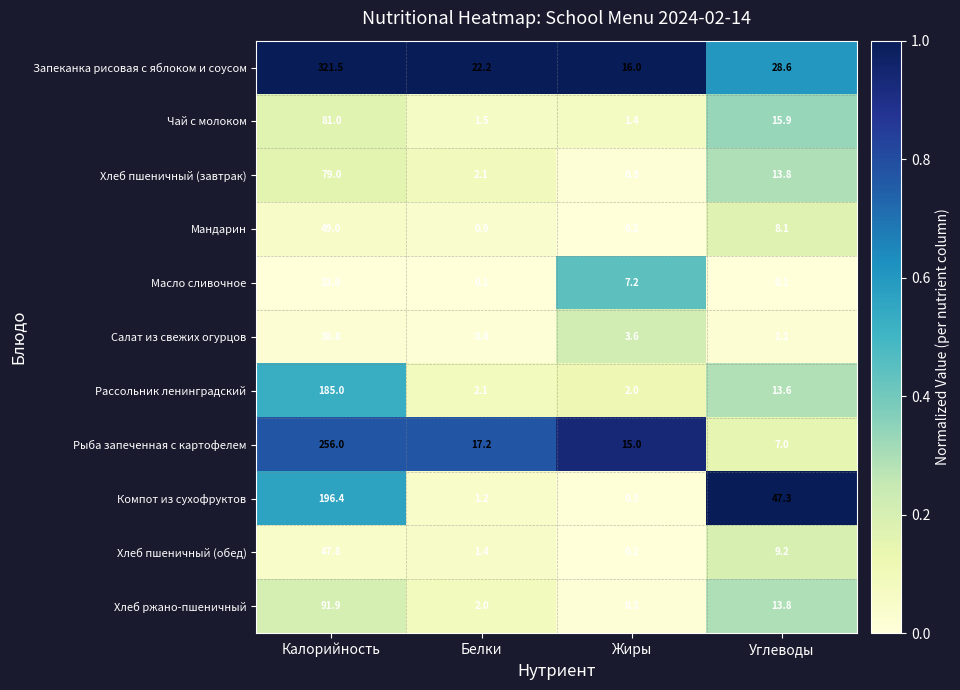

At how many categories does at least one series exceed 0?

4